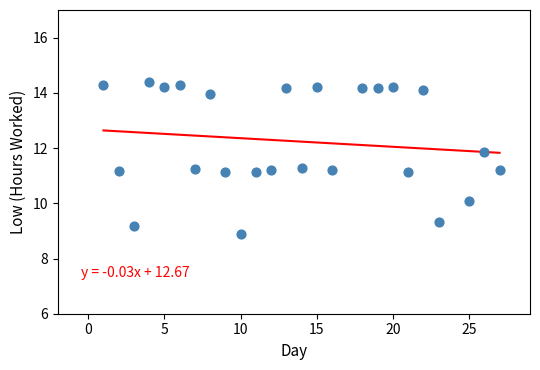

What is the range of Y values (max minus min)?

5.5